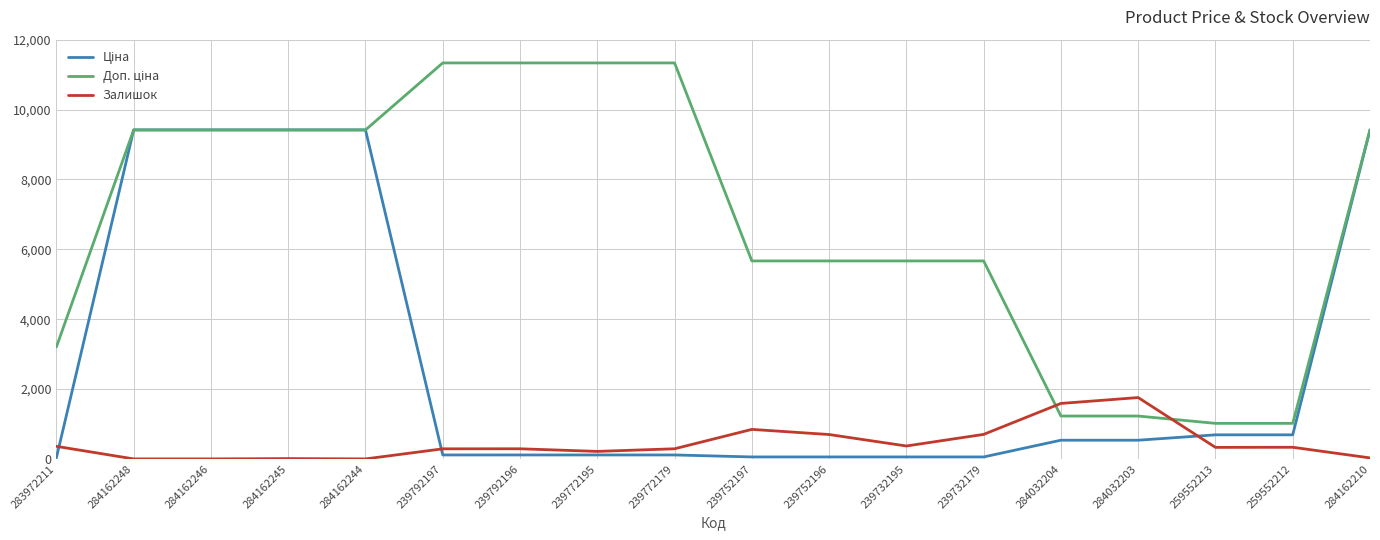

What is the greatest value displayed?

11334.0